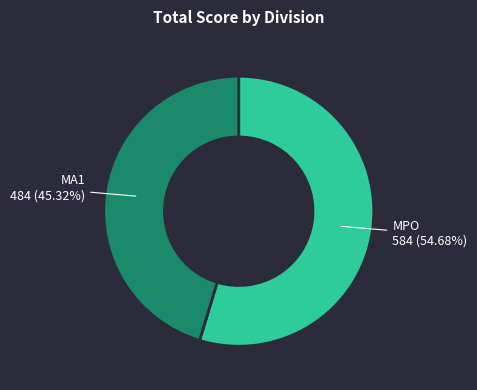

Rank the categories by value from lowest to highest.

MA1, MPO